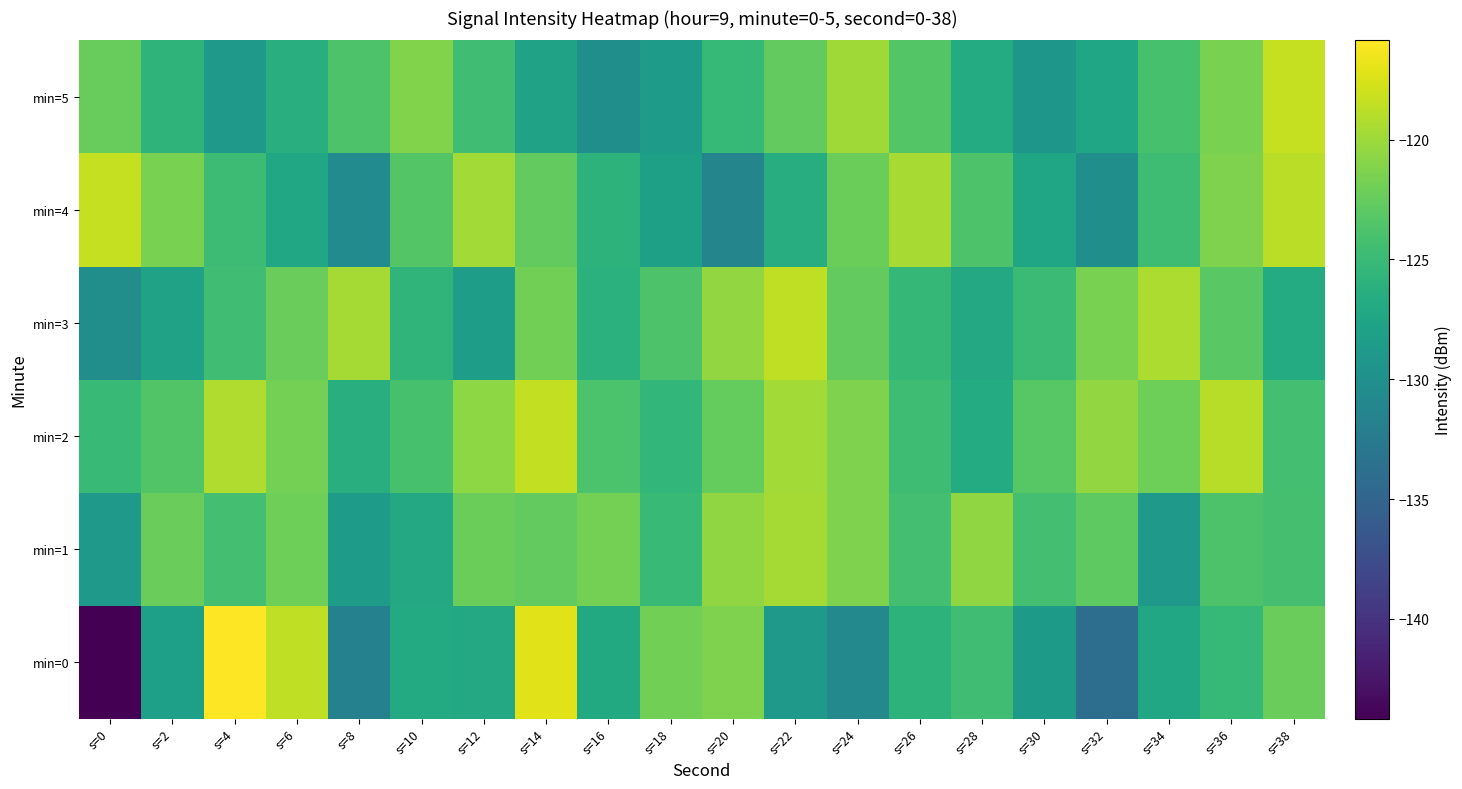

Which series has the largest total across all categories?

min=2